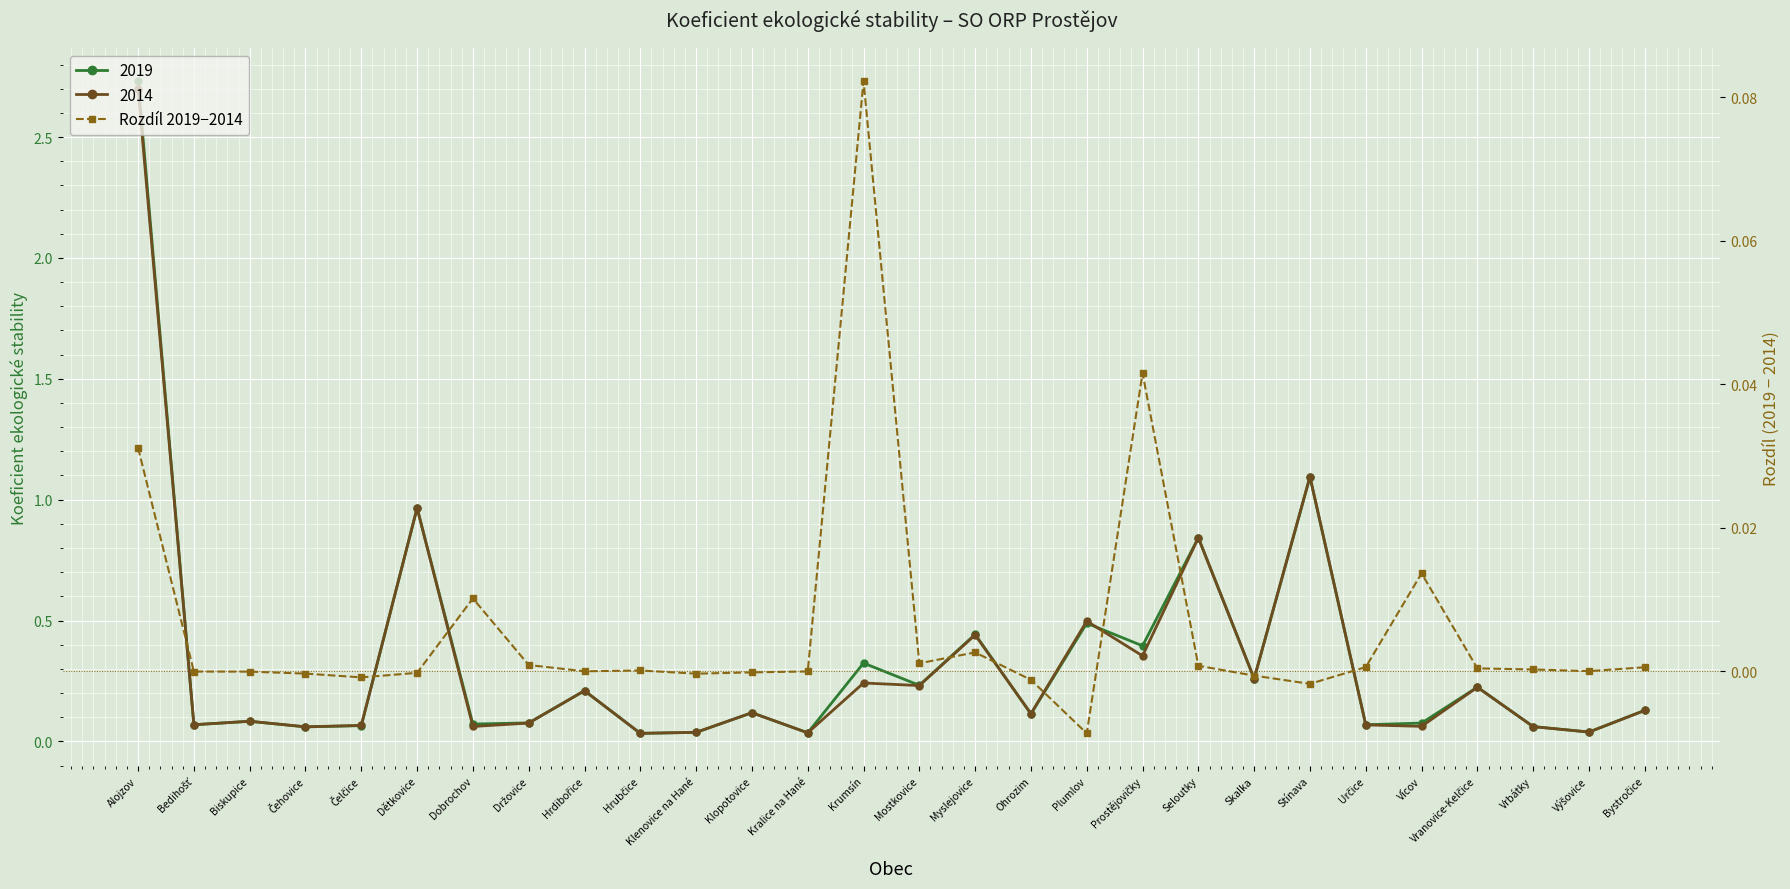

The chart shows a value of -0.0 at Dětkovice. True or false?

False